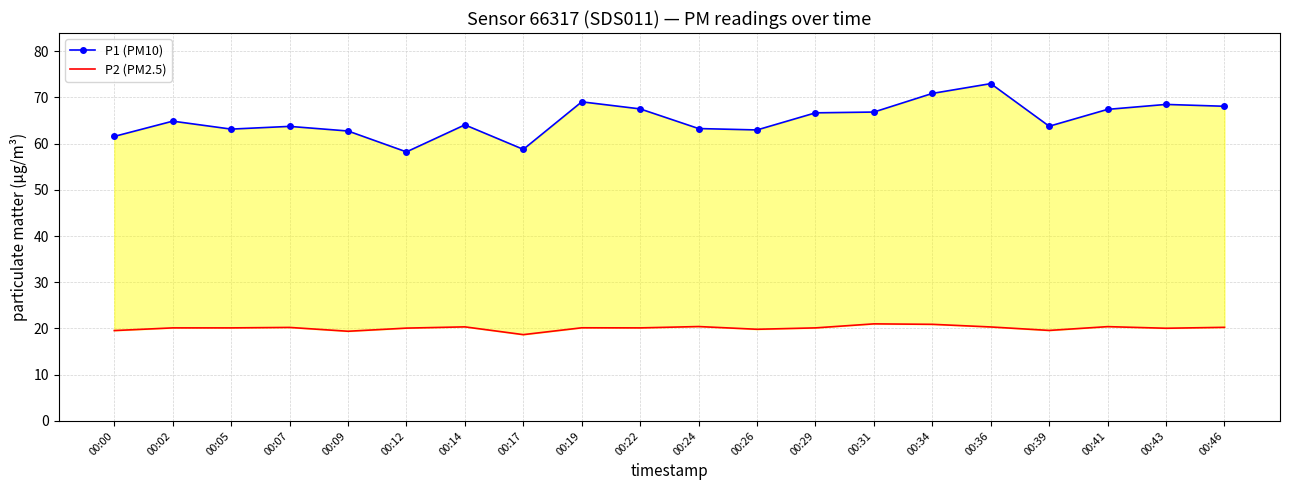

True or false: P2 (PM2.5) has a value of 20.1 at 00:22.

True